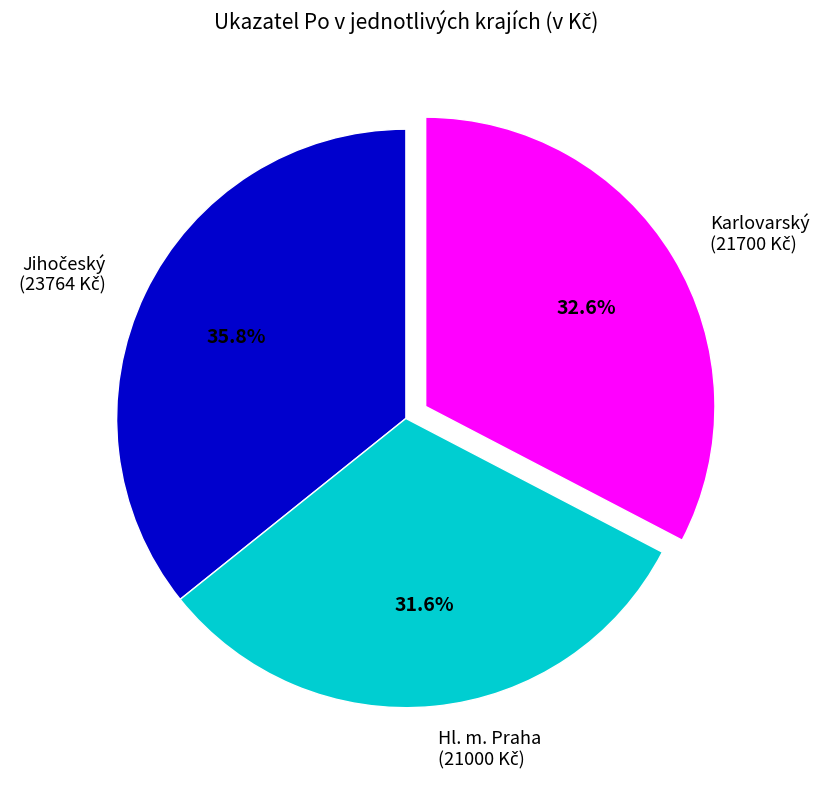

Does any single category account for the majority?

No